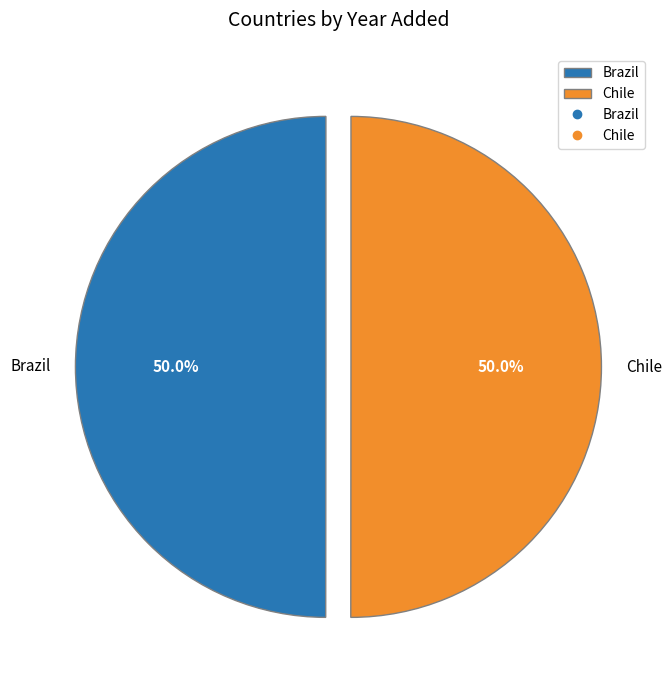

To the nearest percent, what is the combined percentage of Chile and Brazil?

100%